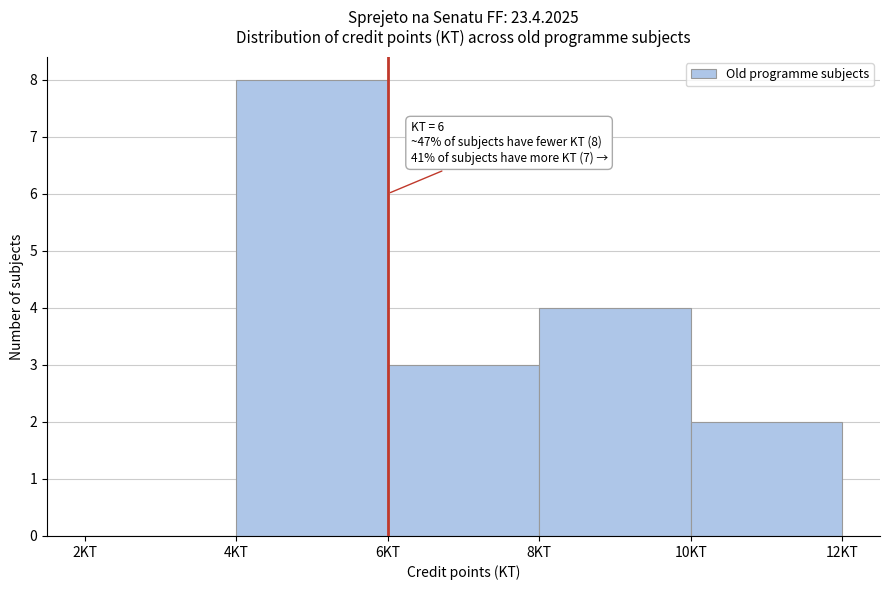

Over which range of the x-axis is the bar tallest?

4 to 6